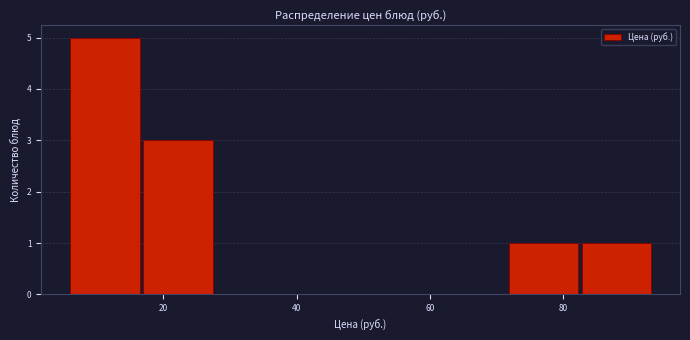

Over which range of the x-axis is the bar tallest?

6 to 16